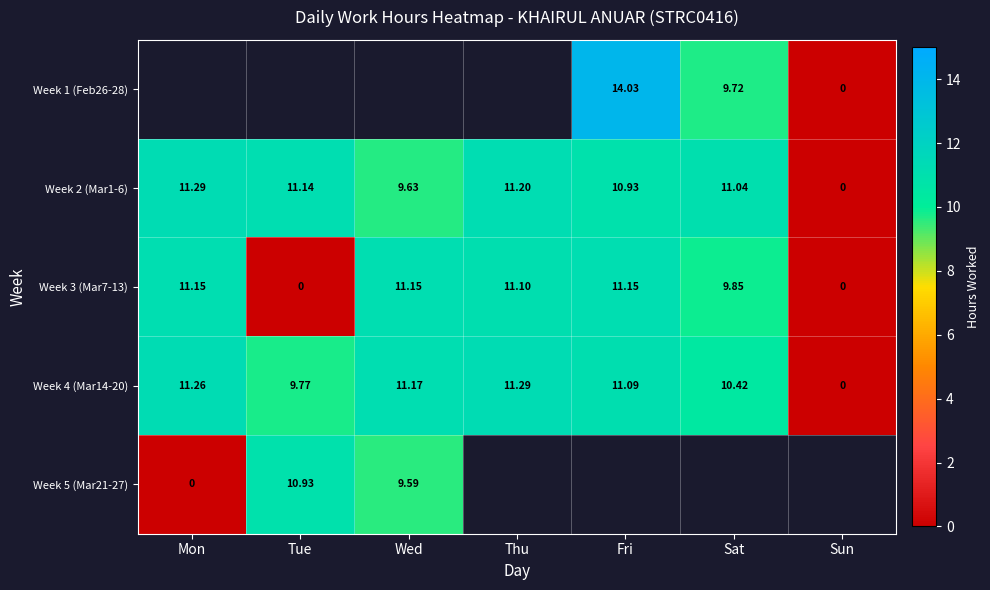

Which category has the lowest value in the Week 4 (Mar14-20) series?

Sun